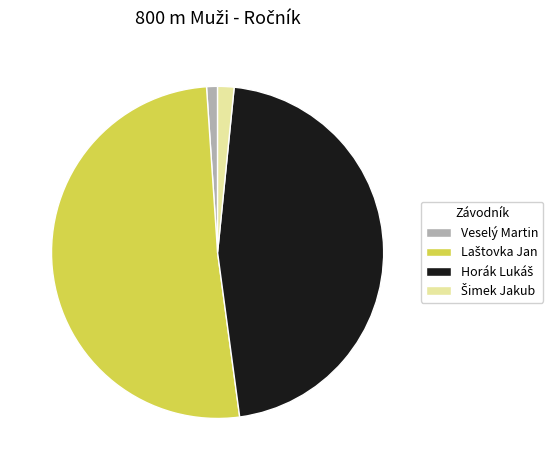

Which slice is the smallest?

Veselý Martin